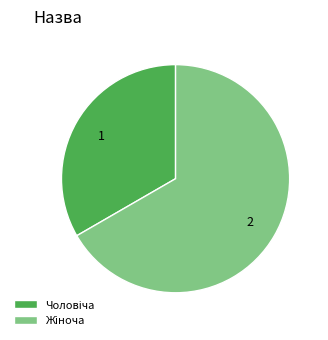

Does any single category account for the majority?

Yes